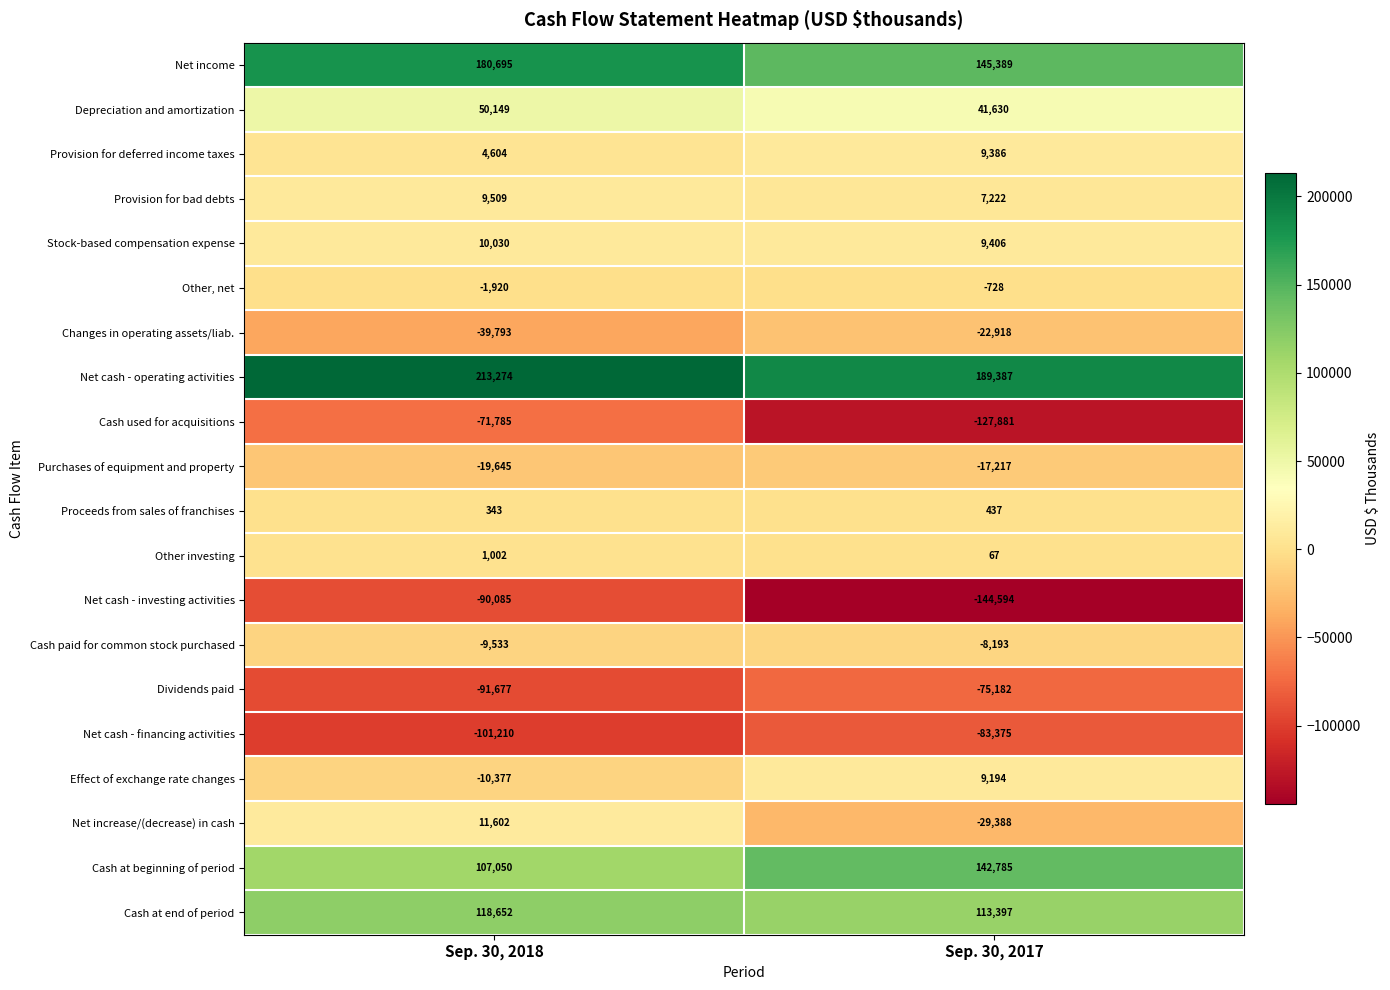

What is the difference between the Stock-based compensation expense values at Sep. 30, 2018 and Sep. 30, 2017?

624